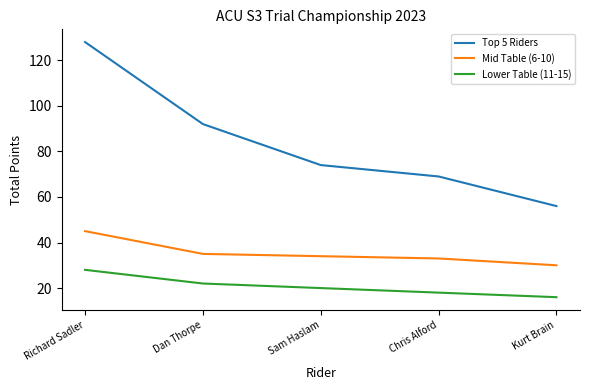

True or false: Top 5 Riders and Lower Table (11-15) cross at least once.

False